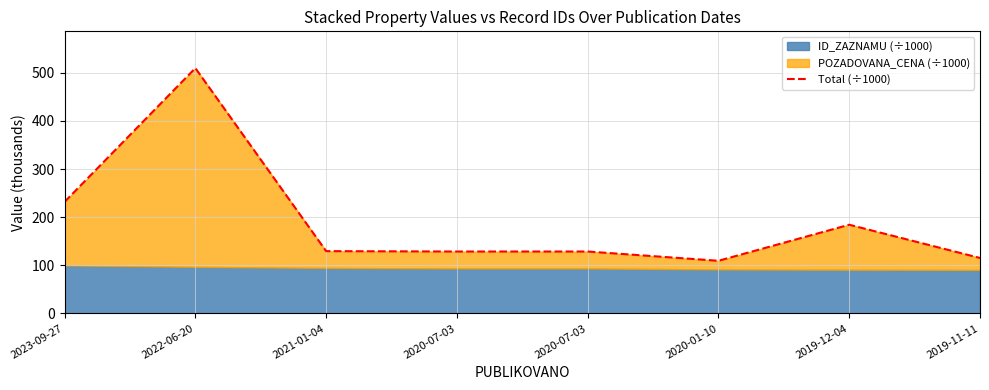

Reading left to right, transcribe all the data shown in this chart.

2023-09-27=231.7	2022-06-20=509.6	2021-01-04=129.3	2020-07-03=128.6	2020-07-03=128.6	2020-01-10=109.3	2019-12-04=184.2	2019-11-11=115.1